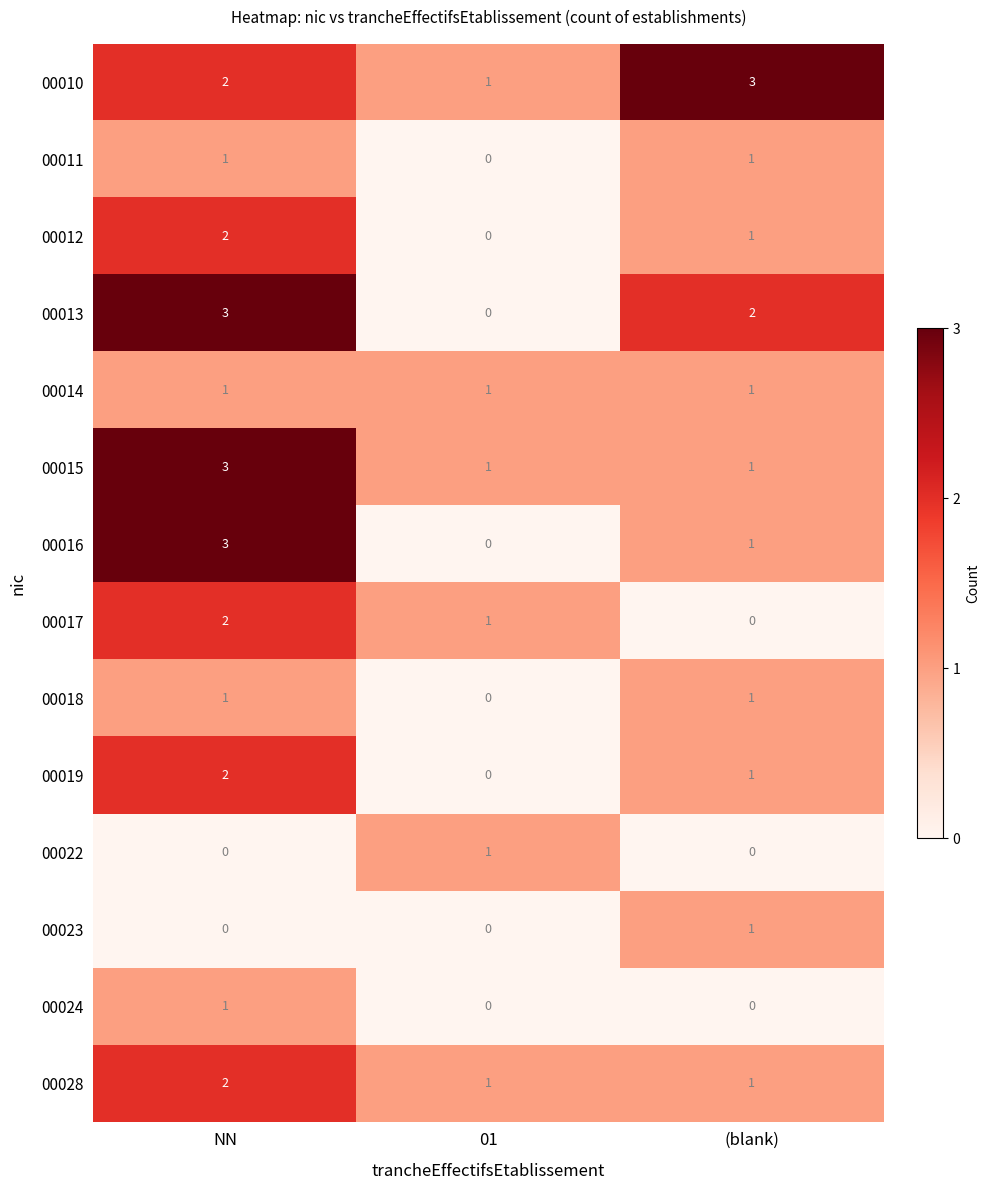

Read the 00016 value at NN.

3